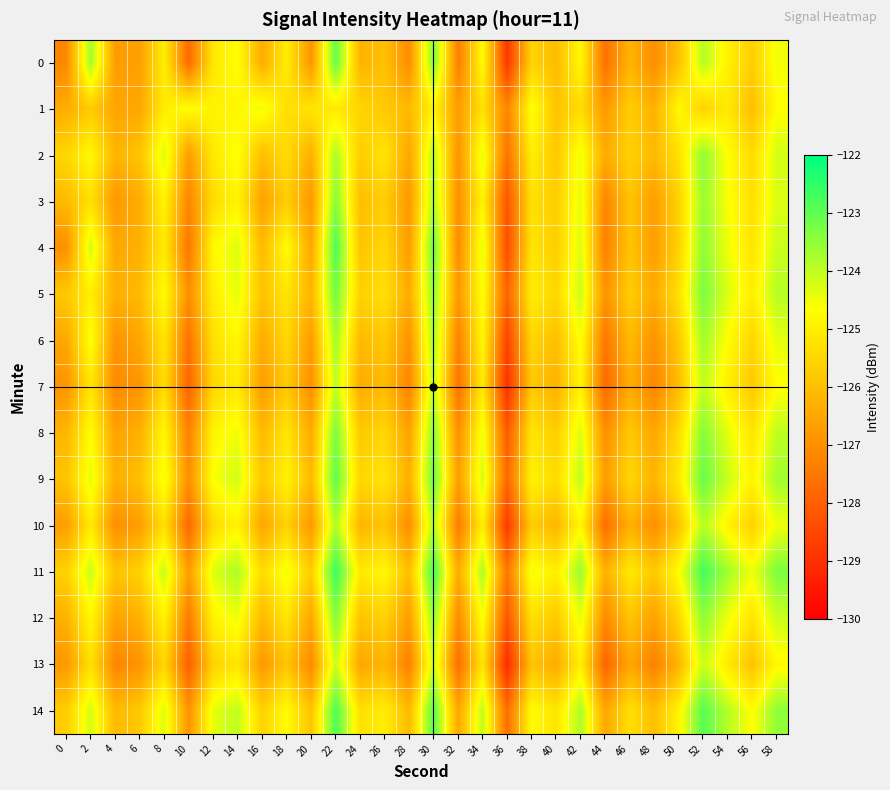

Which label corresponds to the smallest value in the chart?

36